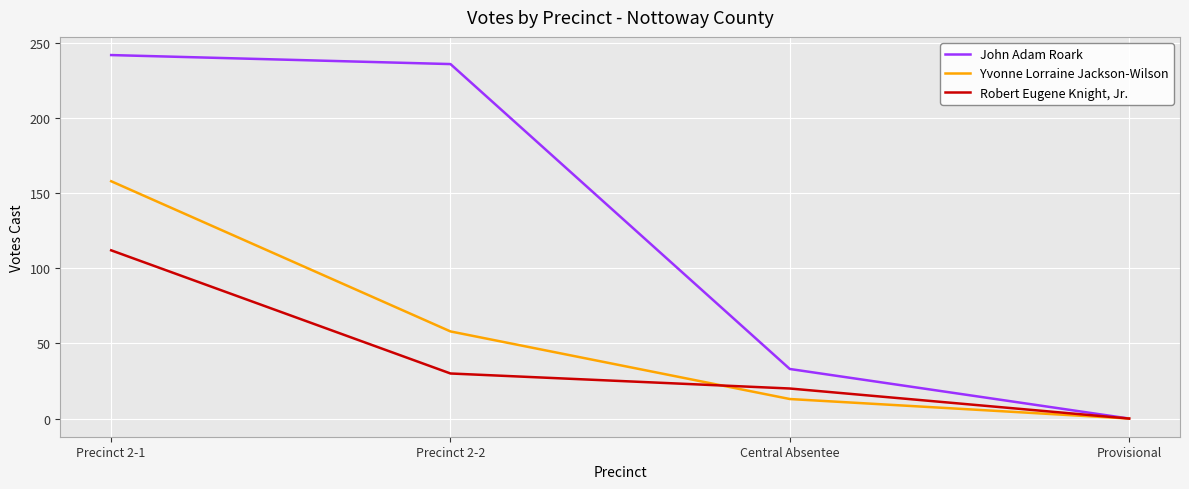

Rank the categories by John Adam Roark value from highest to lowest.

Precinct 2-1, Precinct 2-2, Central Absentee, Provisional